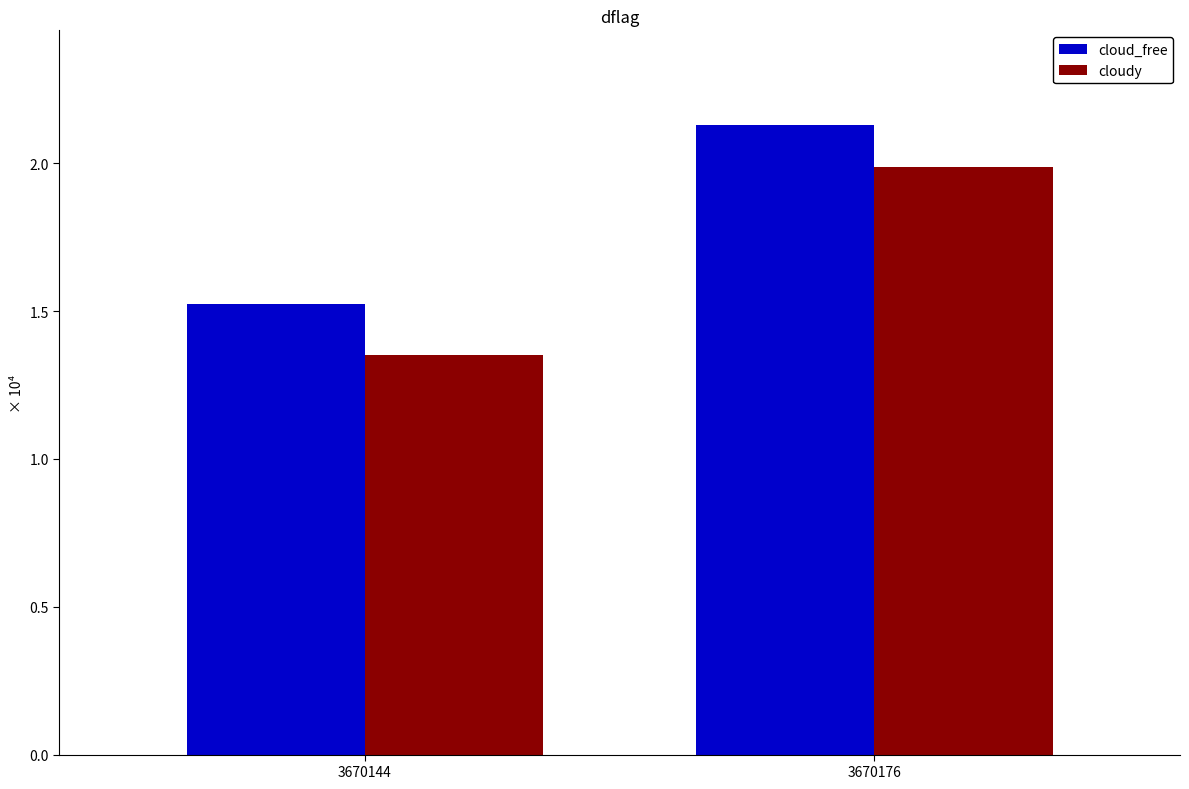

Which has a higher value, 3670144 or 3670176?

3670176